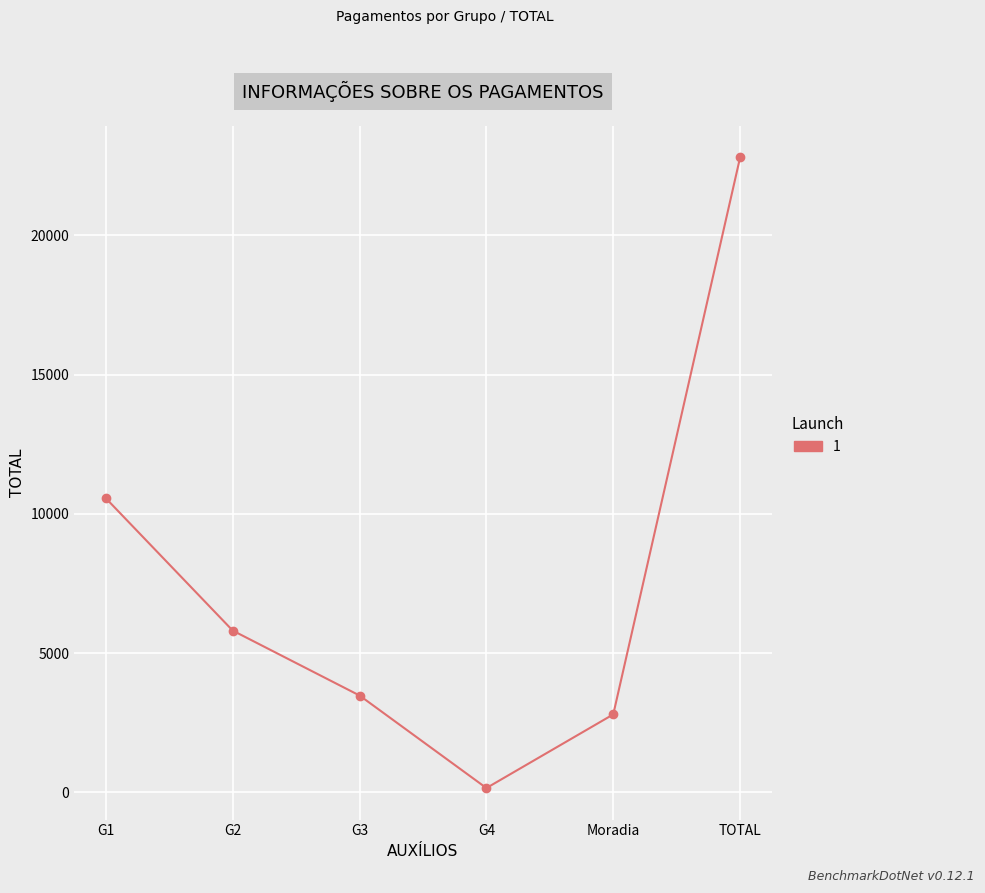

Between Moradia and G2, which is larger?

G2